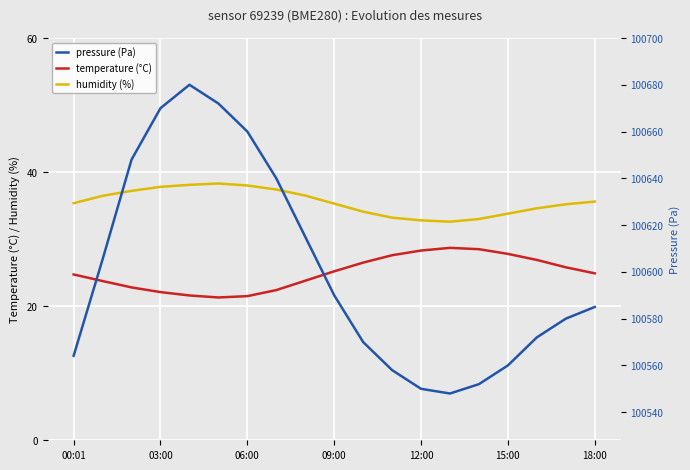

The value of temperature at 15:00 is 27.8. True or false?

True